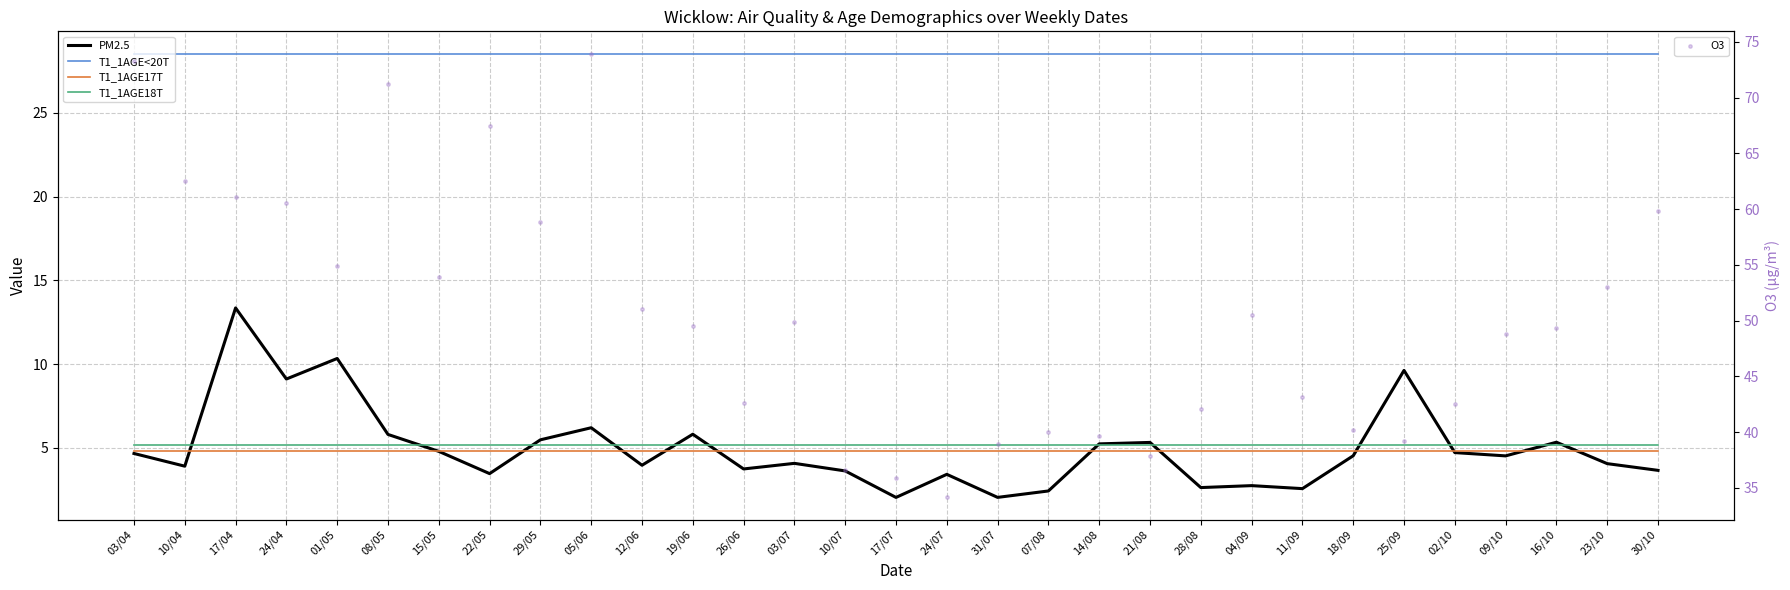

At how many categories does at least one series exceed 39?

26